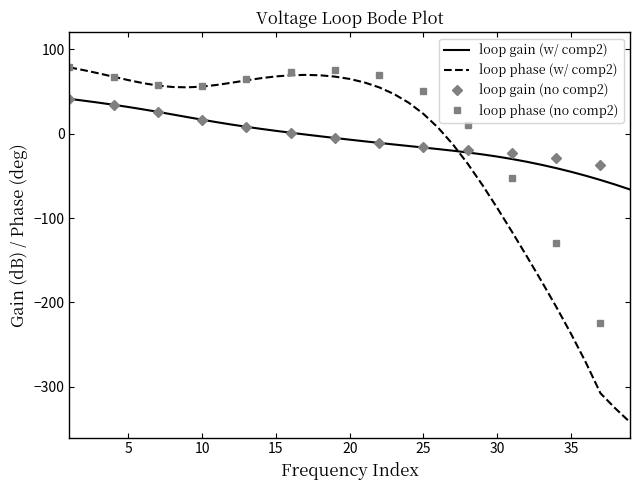

After their last crossing, which series has the higher values: loop phase (no comp2) or loop gain (no comp2)?

loop gain (no comp2)